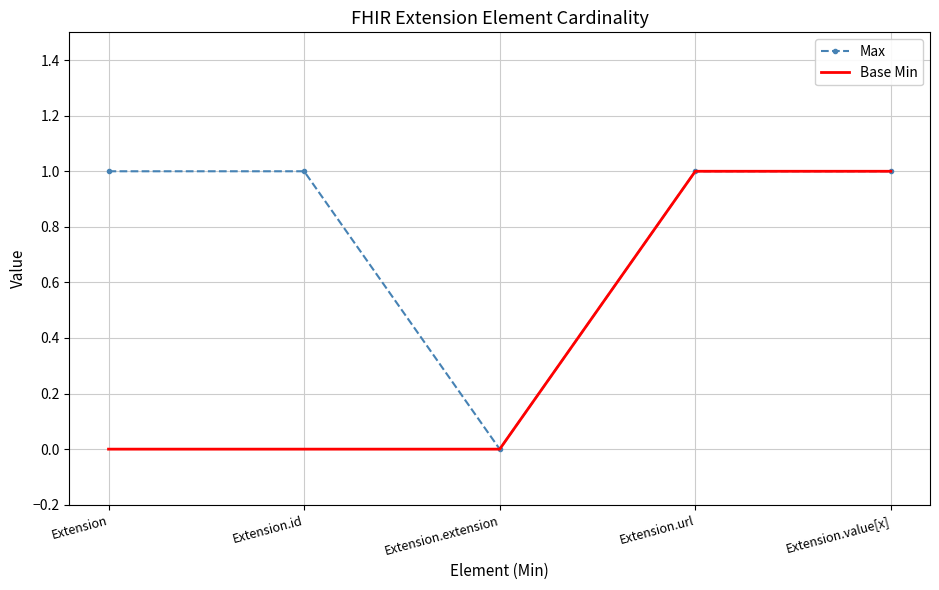

True or false: Base Min has a value of 1 at Extension.url.

True